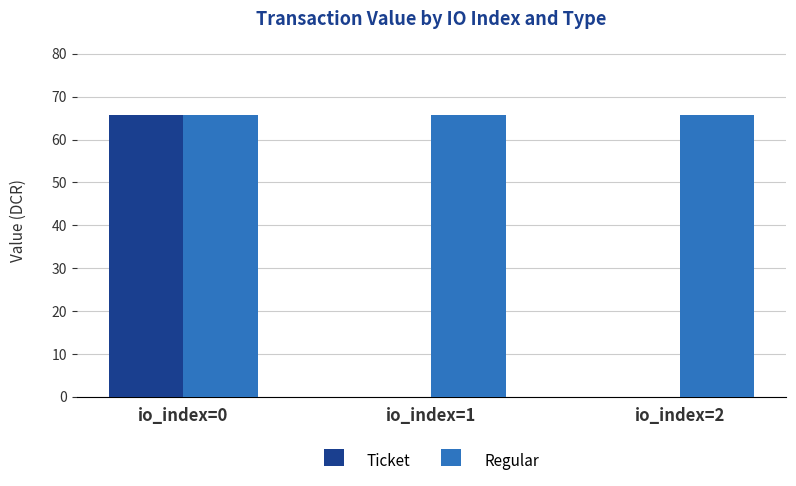

Are the bars grouped side by side (vs. stacked)?

Yes